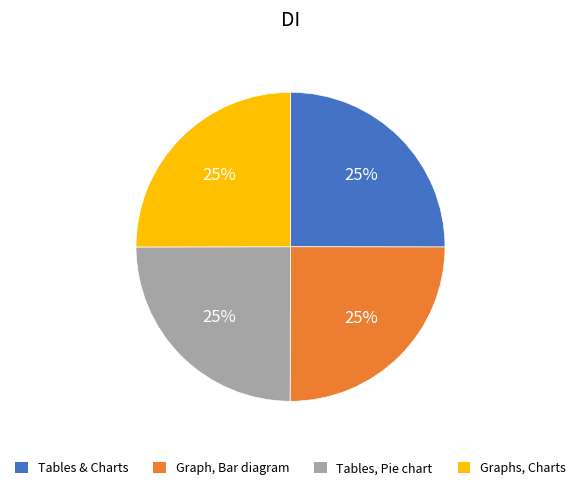

Is there a majority slice in this chart?

No